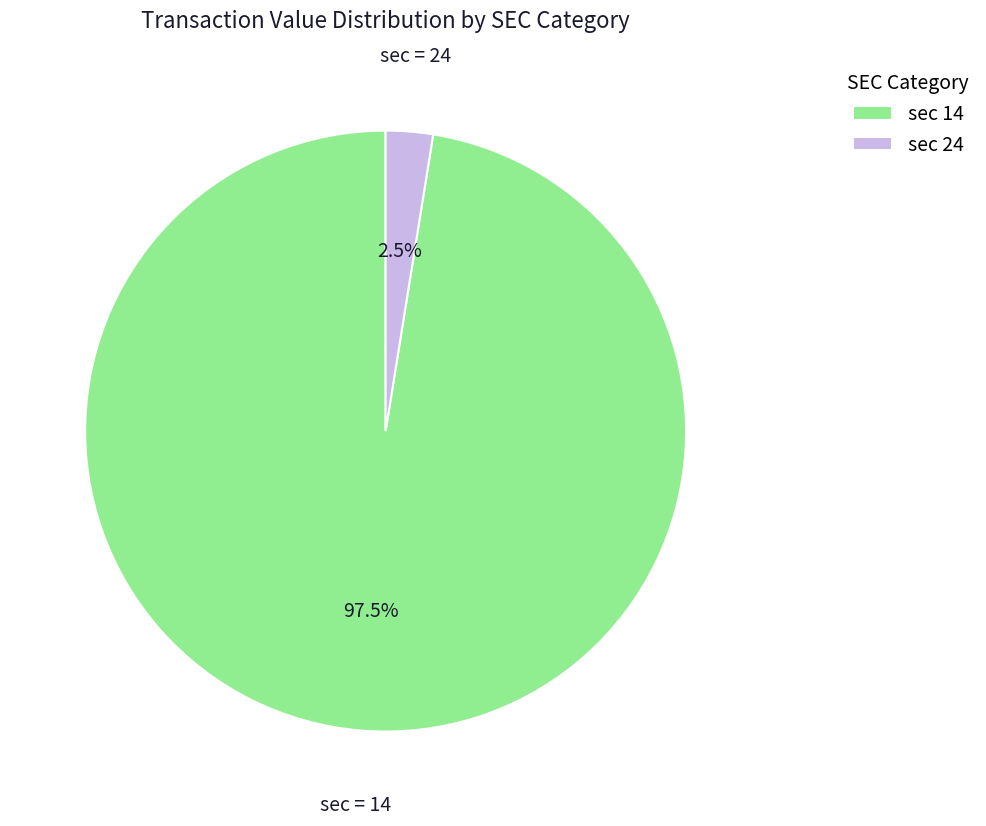

How much of the chart is everything except sec 24?

97.5%